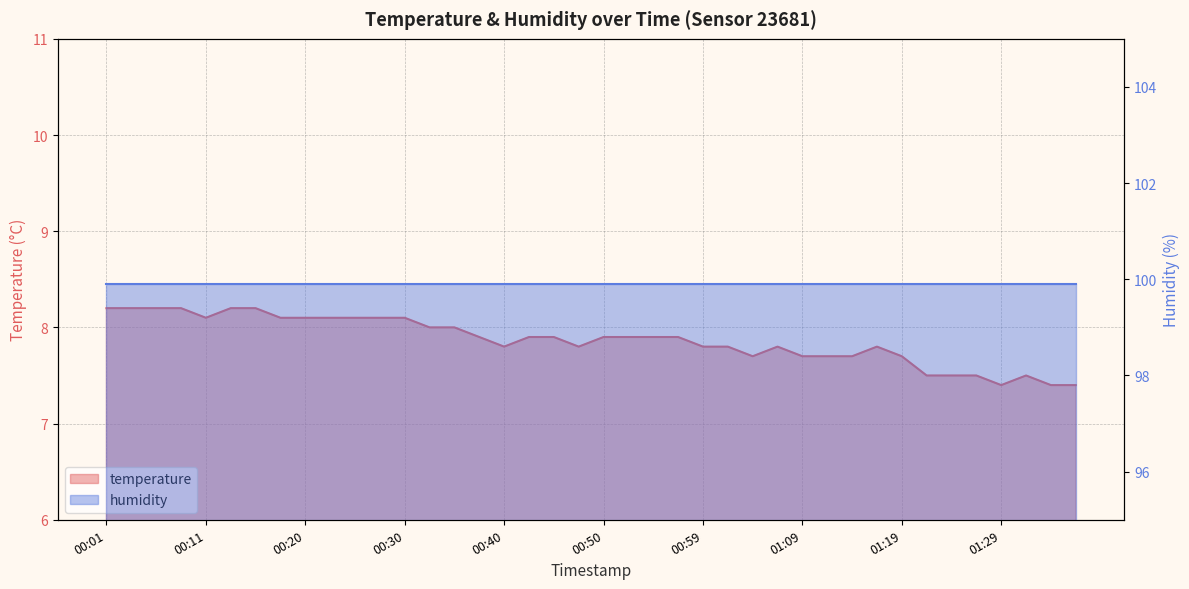

How many values are between 7 and 8?

27